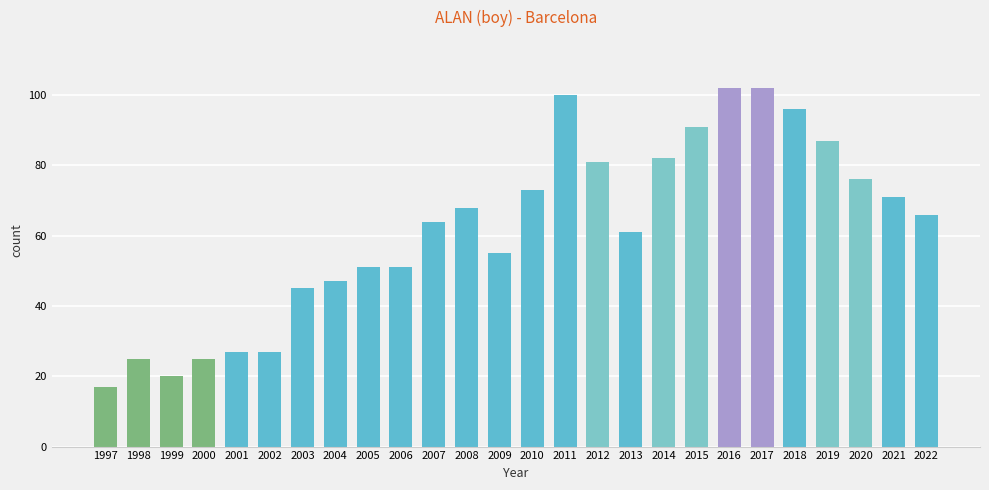

Does the chart contain stacked bars?

No